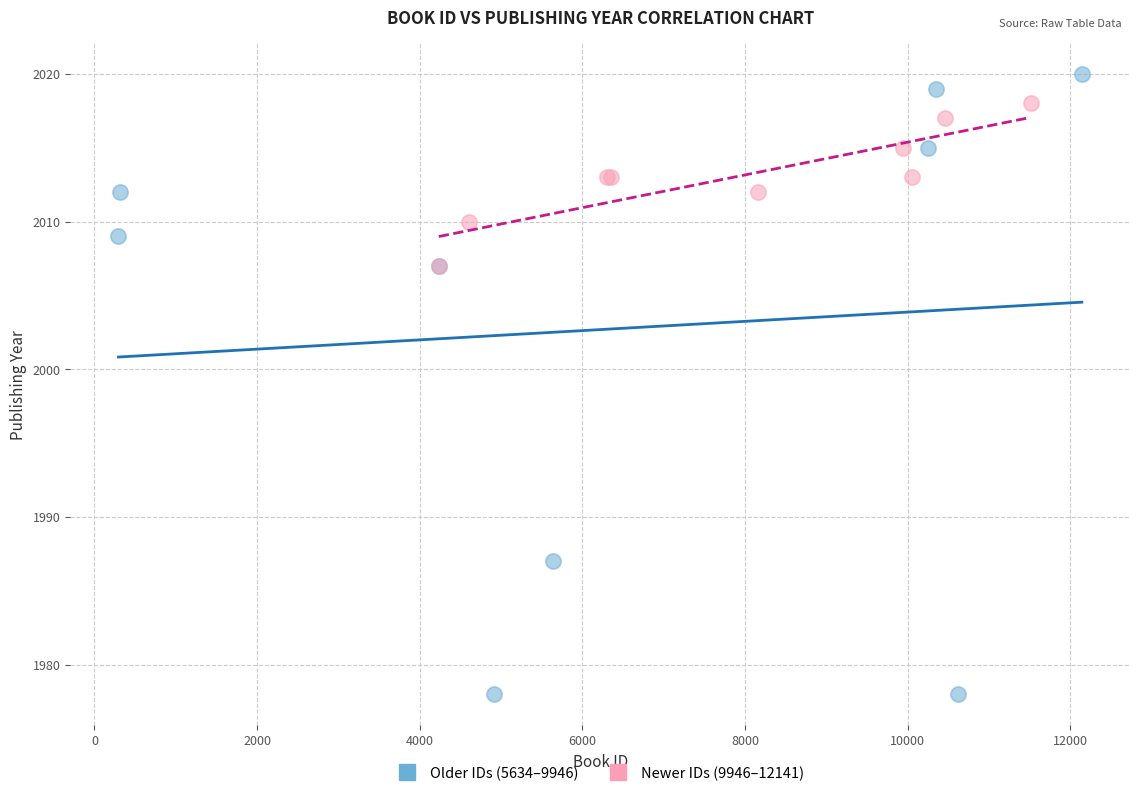

Which series contains the lowest Y value?

Older IDs (5634–9946)